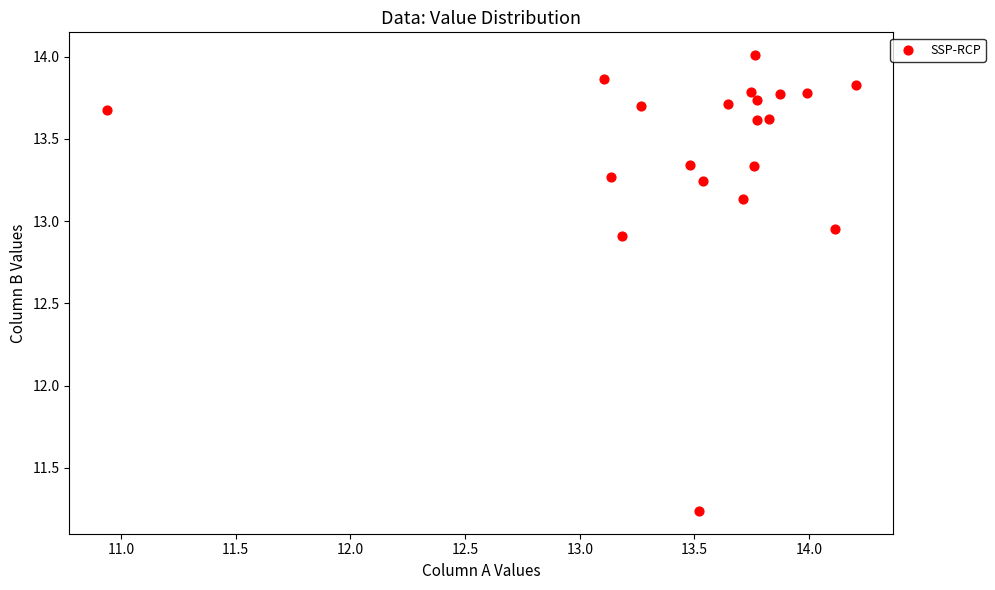

What is the range of Y values (max minus min)?

2.8